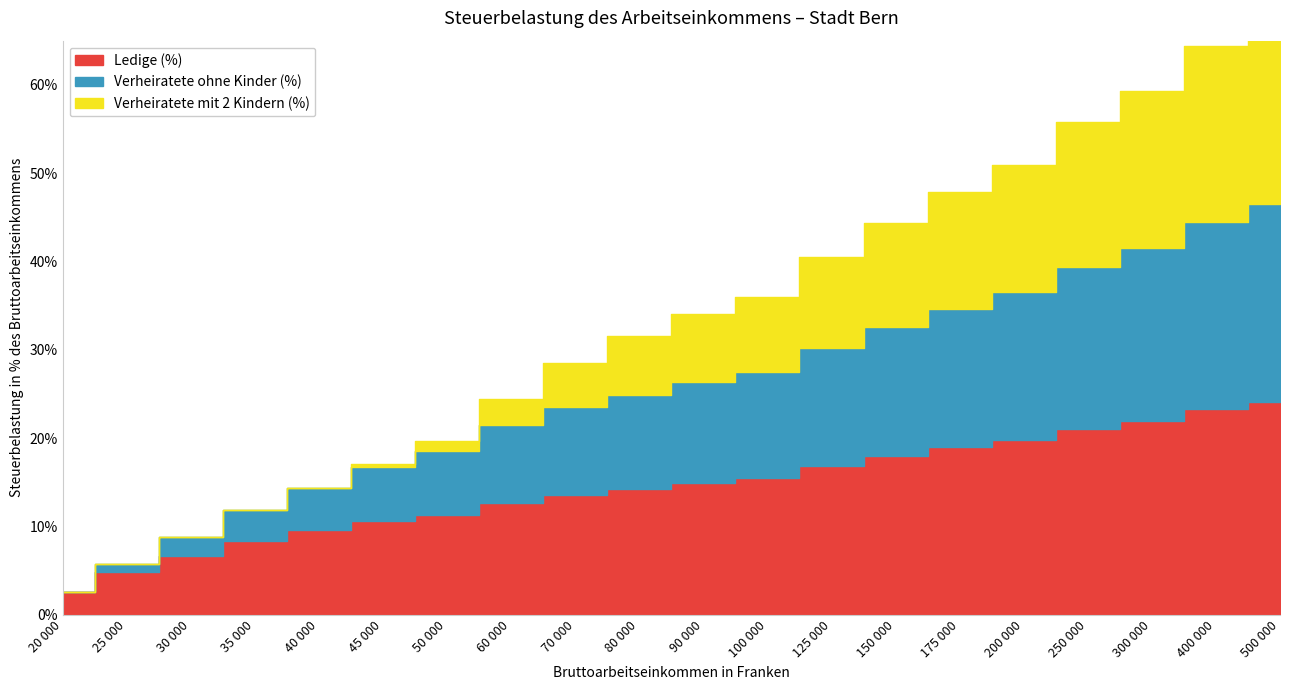

List the series in order of their peak value, highest first.

Ledige (%), Verheiratete ohne Kinder (%), Verheiratete mit 2 Kindern (%)